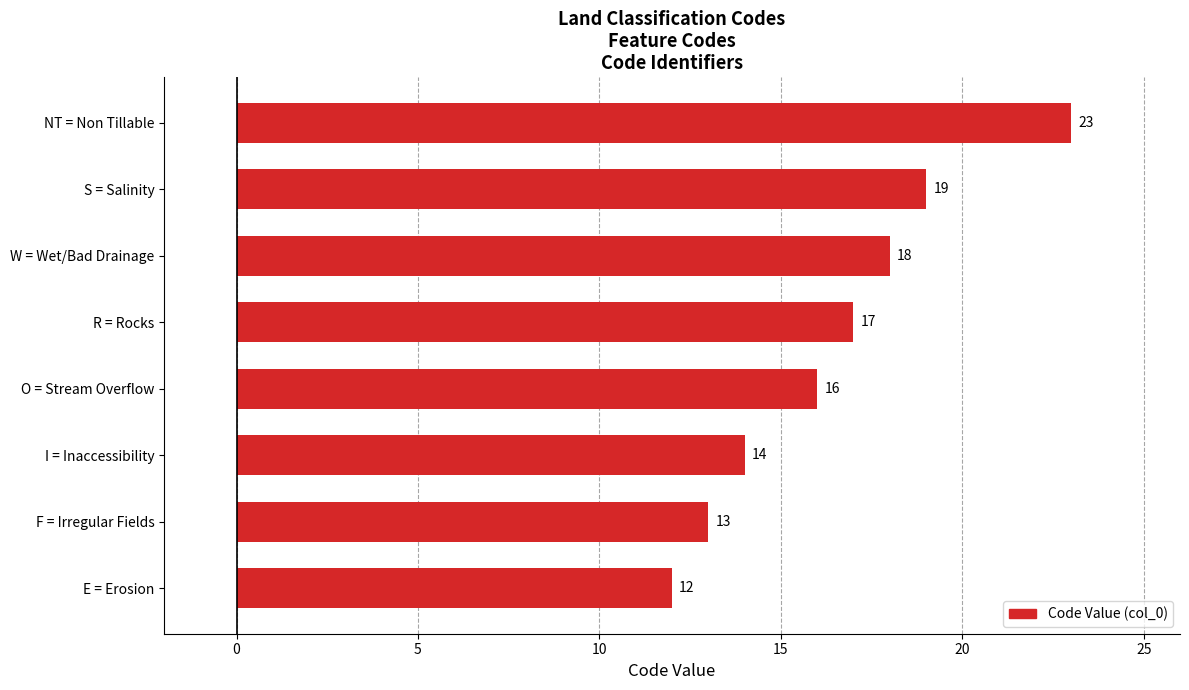

How many bars are there in total?

8